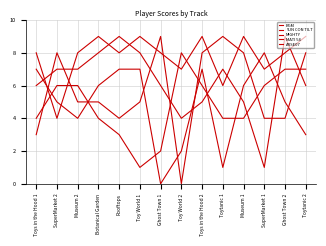

Does the chart display data point markers on the line(s)?

No